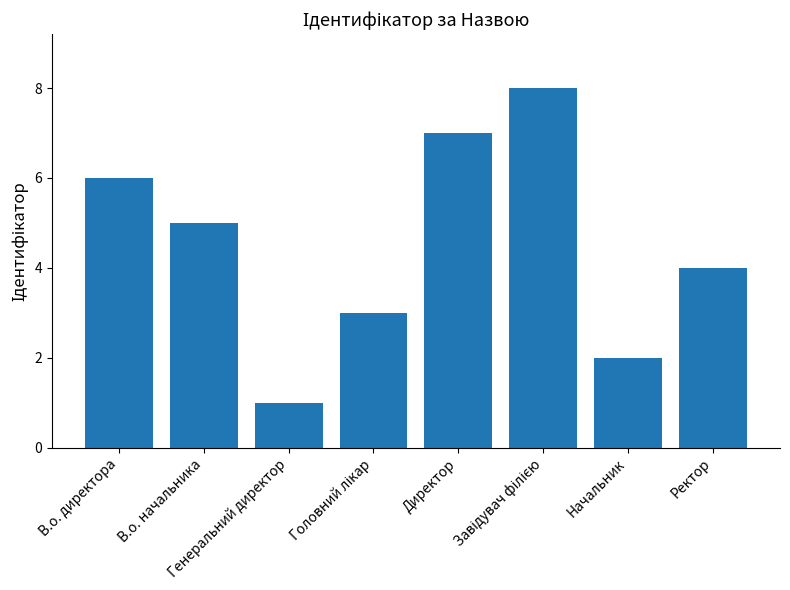

What is the maximum value shown in the chart?

8